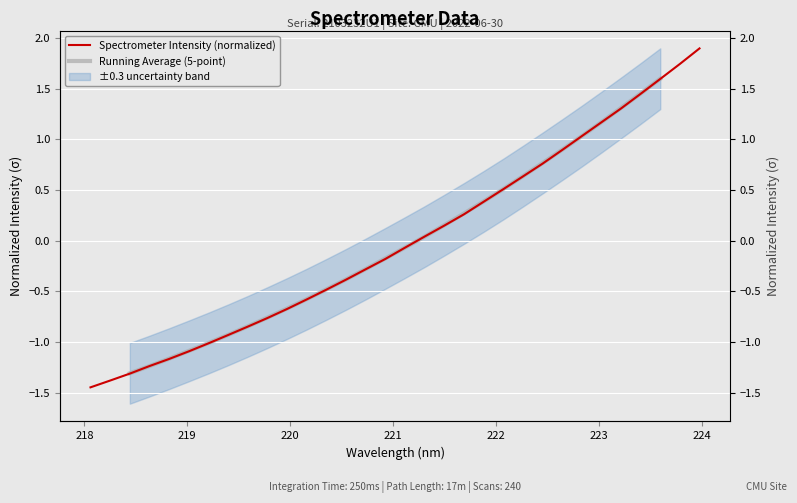

What is the sum of the values at 218.0596 and 221.1174?

-1.5